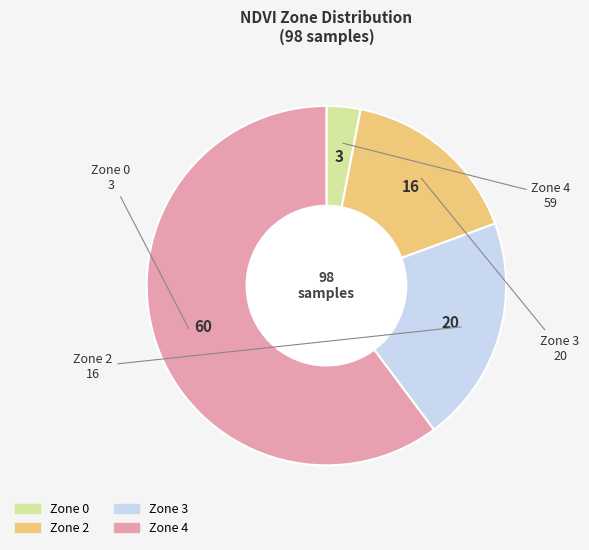

The Zone 2 slice represents 16% of the pie. True or false?

True